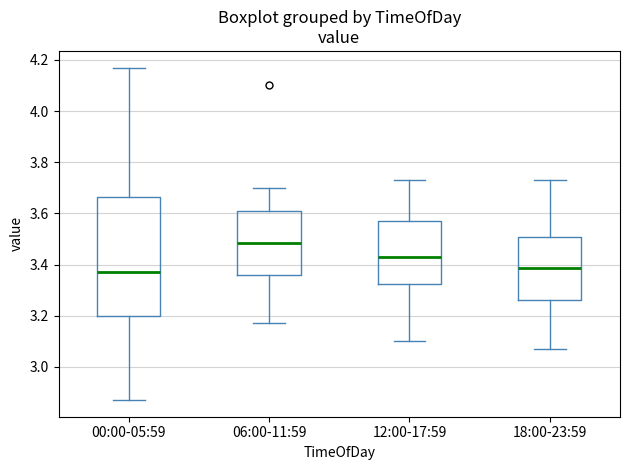

Where does the upper whisker of the box for 18:00-23:59 end on the y-axis? The values are not printed on the chart, so give them approximately, as read against the axis.

3.74